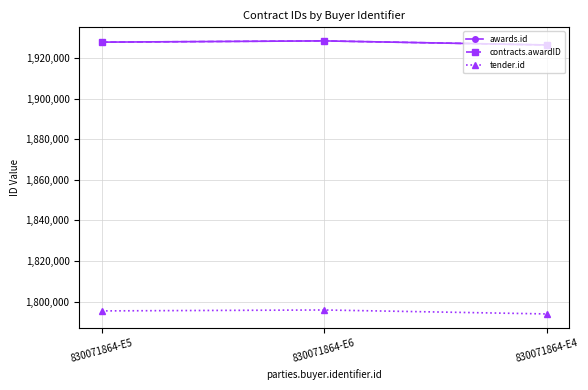

What is the difference between the tender.id values at 830071864-E6 and 830071864-E4?

1948